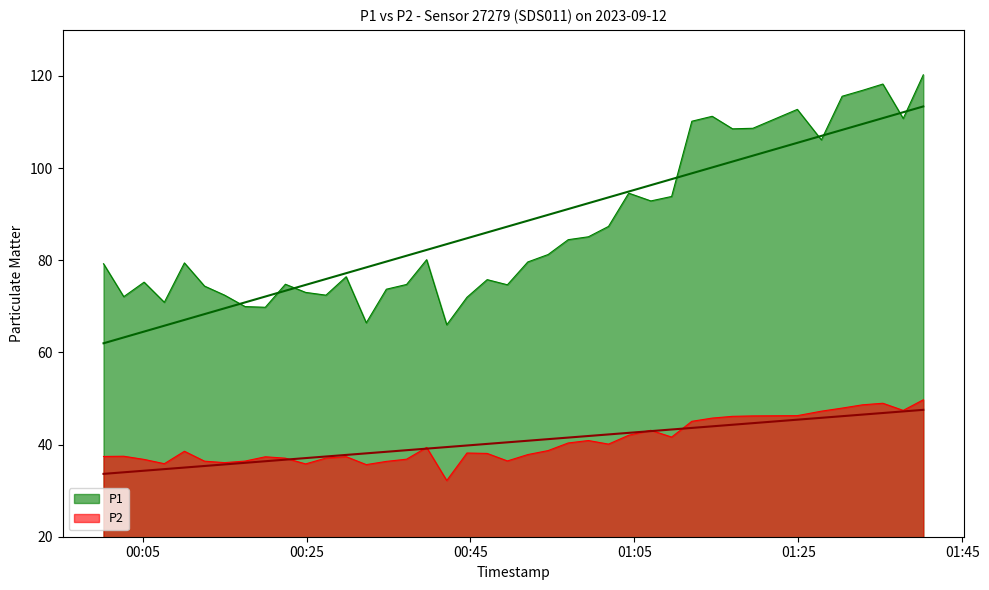

What position from the right is 2023-09-12T00:02:42?

39